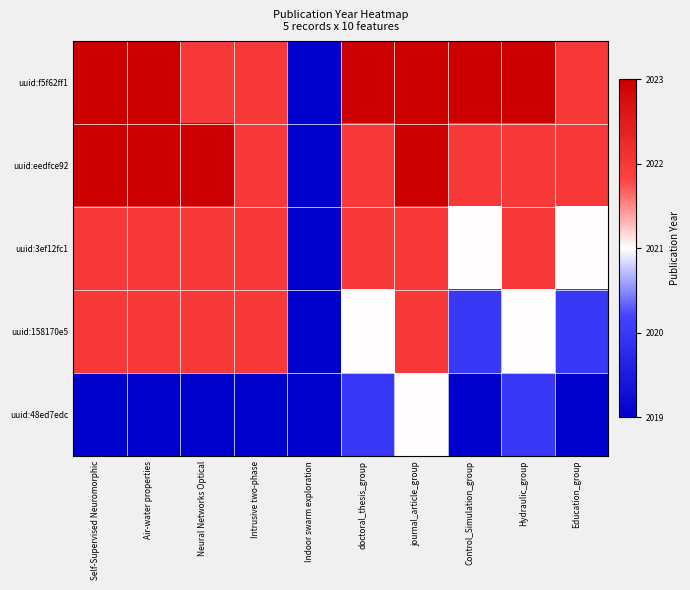

Reading left to right, list all the values displayed in this chart.

uuid:f5f62ff1: Self-Supervised Neuromorphic=1.0	Air-water properties=1.0	Neural Networks Optical=0.8	Intrusive two-phase=0.8	Indoor swarm exploration=0.0	doctoral_thesis_group=1.0	journal_article_group=1.0	Control_Simulation_group=1.0	Hydraulic_group=1.0	Education_group=0.8
uuid:eedfce92: Self-Supervised Neuromorphic=1.0	Air-water properties=1.0	Neural Networks Optical=1.0	Intrusive two-phase=0.8	Indoor swarm exploration=0.0	doctoral_thesis_group=0.8	journal_article_group=1.0	Control_Simulation_group=0.8	Hydraulic_group=0.8	Education_group=0.8
uuid:3ef12fc1: Self-Supervised Neuromorphic=0.8	Air-water properties=0.8	Neural Networks Optical=0.8	Intrusive two-phase=0.8	Indoor swarm exploration=0.0	doctoral_thesis_group=0.8	journal_article_group=0.8	Control_Simulation_group=0.5	Hydraulic_group=0.8	Education_group=0.5
uuid:158170e5: Self-Supervised Neuromorphic=0.8	Air-water properties=0.8	Neural Networks Optical=0.8	Intrusive two-phase=0.8	Indoor swarm exploration=0.0	doctoral_thesis_group=0.5	journal_article_group=0.8	Control_Simulation_group=0.2	Hydraulic_group=0.5	Education_group=0.2
uuid:48ed7edc: Self-Supervised Neuromorphic=0.0	Air-water properties=0.0	Neural Networks Optical=0.0	Intrusive two-phase=0.0	Indoor swarm exploration=0.0	doctoral_thesis_group=0.2	journal_article_group=0.5	Control_Simulation_group=0.0	Hydraulic_group=0.2	Education_group=0.0